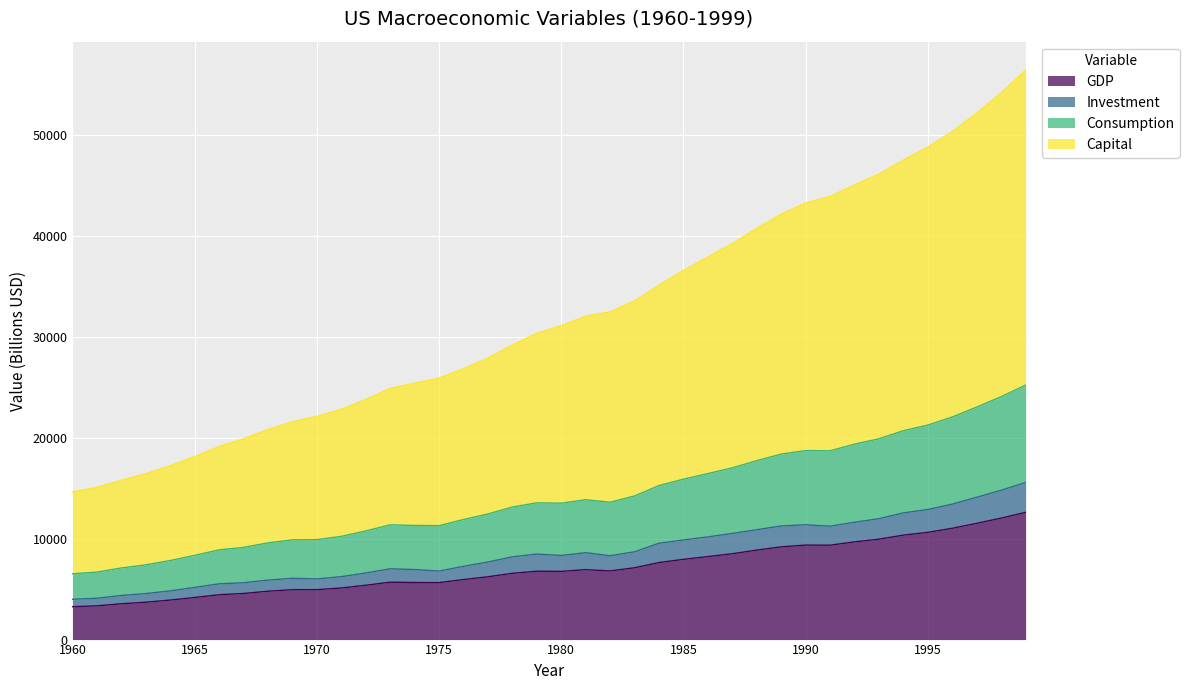

What is the lowest value of the GDP series?

3260.0